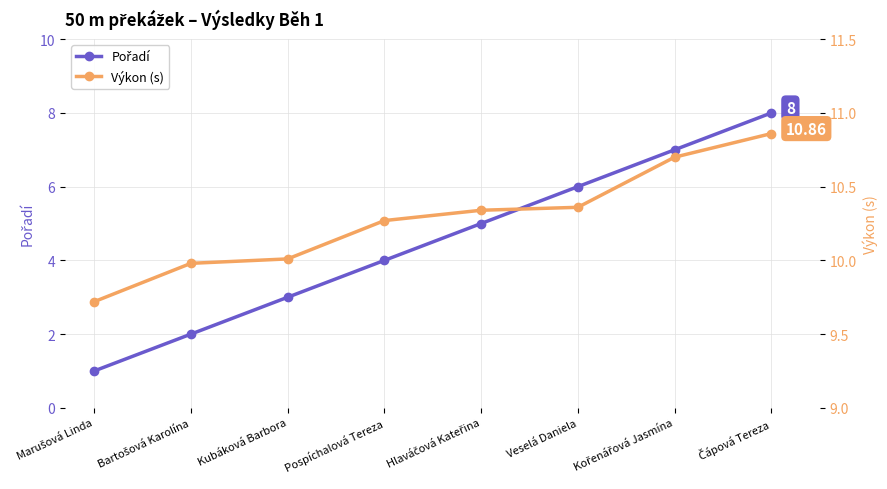

True or false: Výkon (s) and Pořadí intersect in this chart.

False